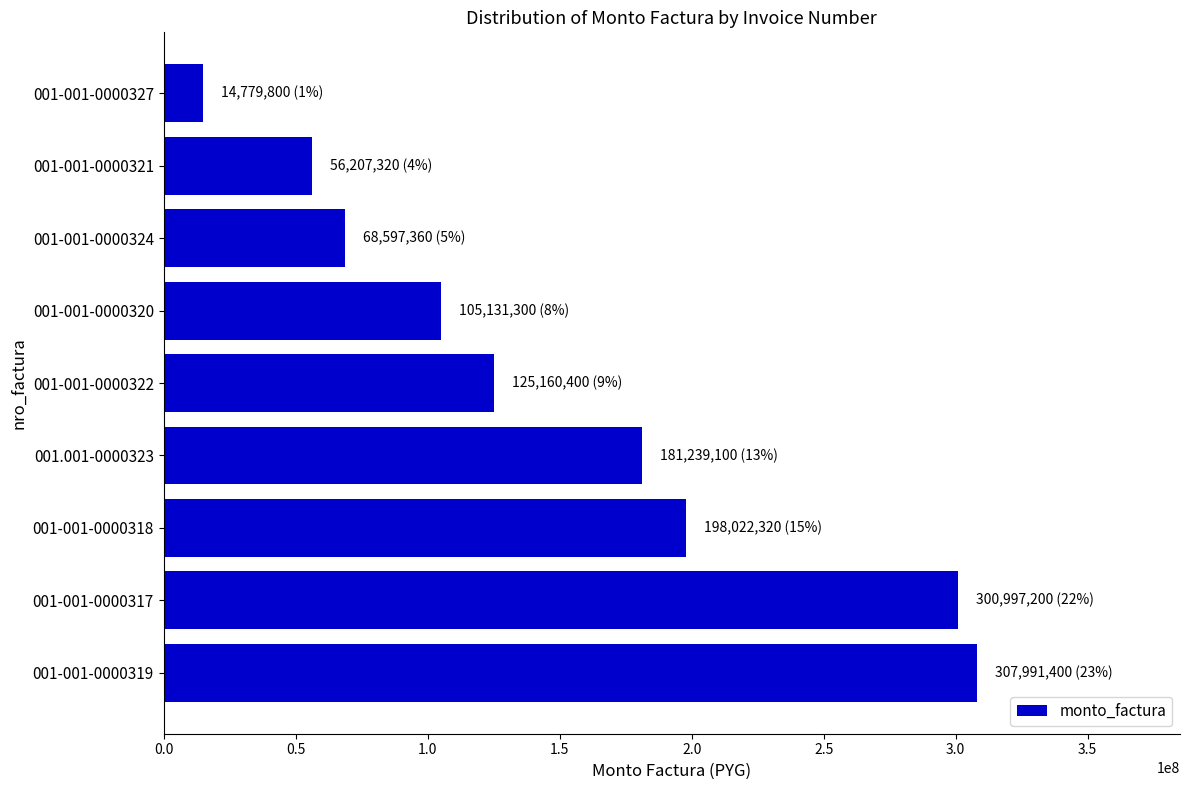

The value at 001-001-0000322 is 125160400. True or false?

True